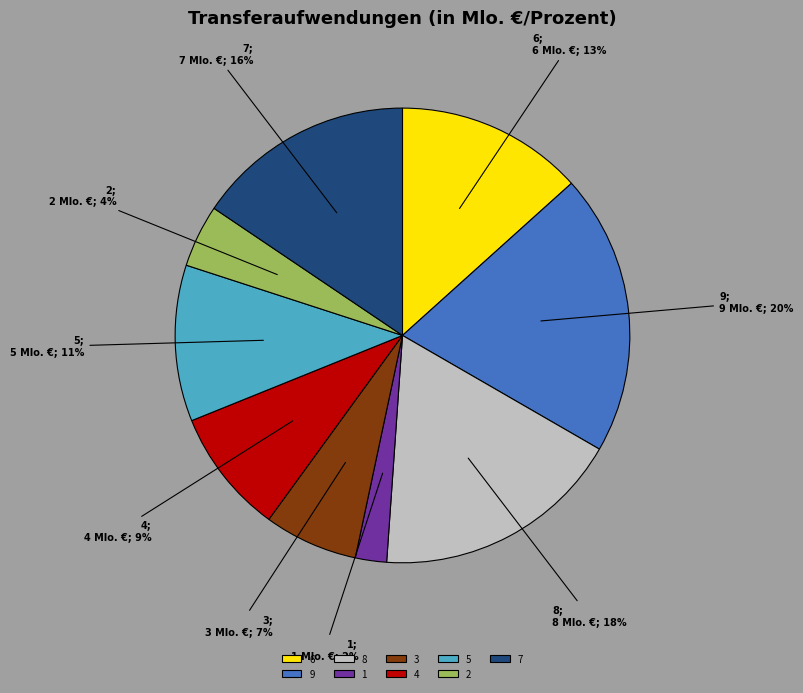

What is the ratio of the value at 1 to the value at 9?

0.1